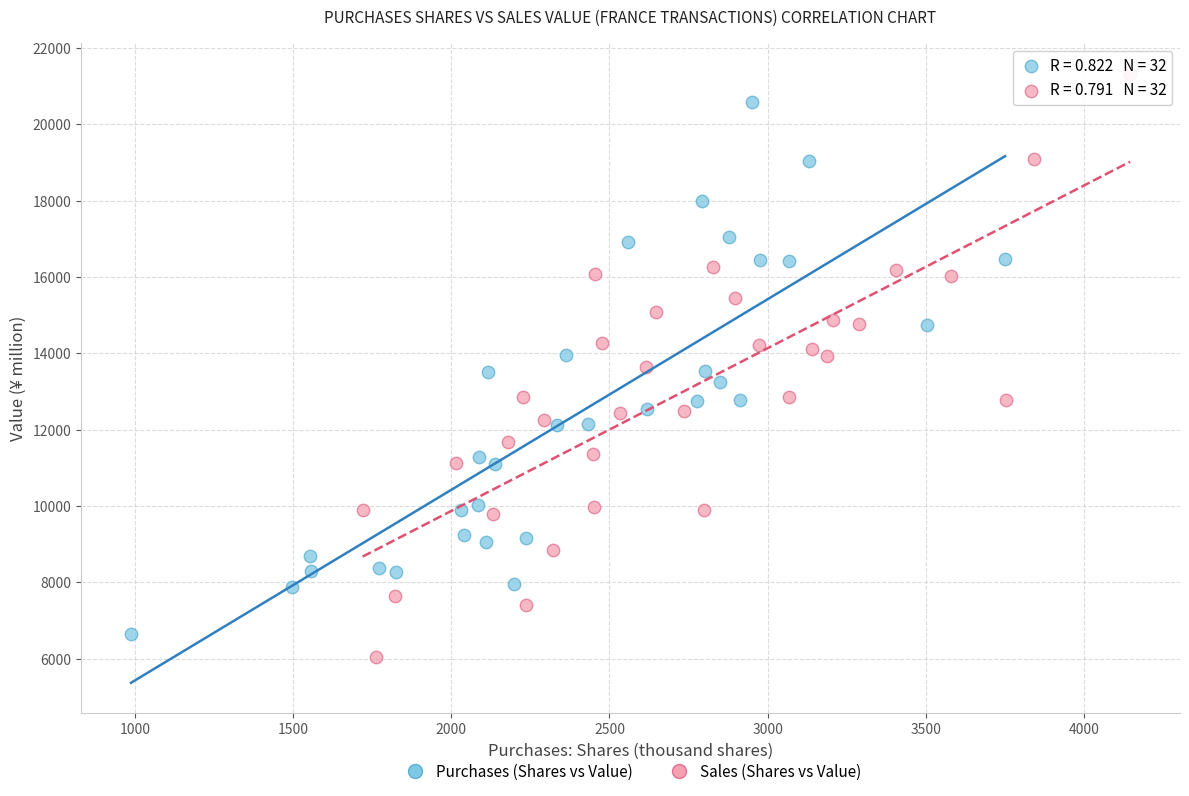

Which series reaches the maximum Y coordinate?

Sales (Shares vs Value)